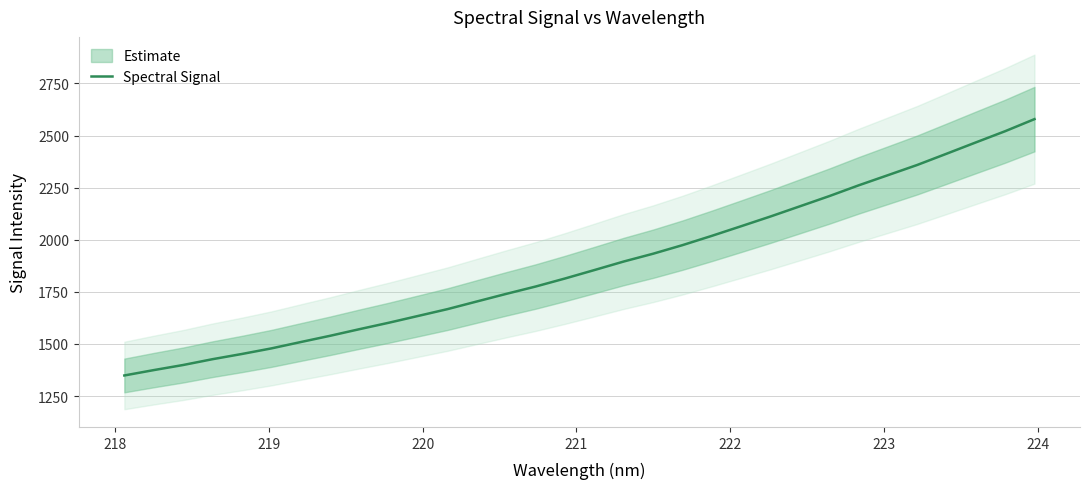

How many lines are shown in the chart?

1